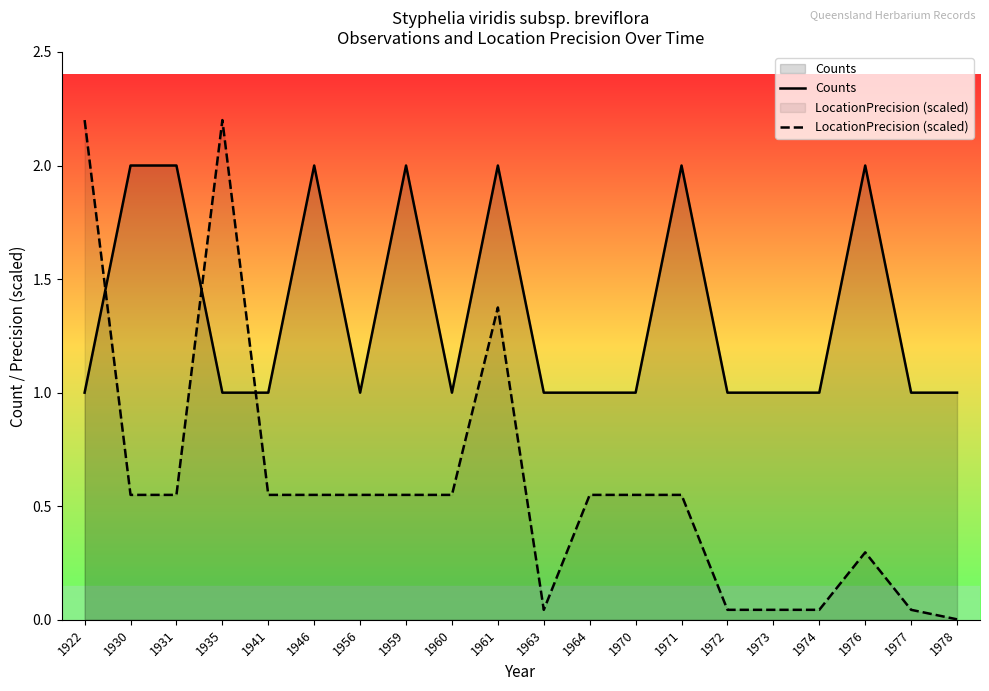

At which category is the sum across all series the highest?

1961